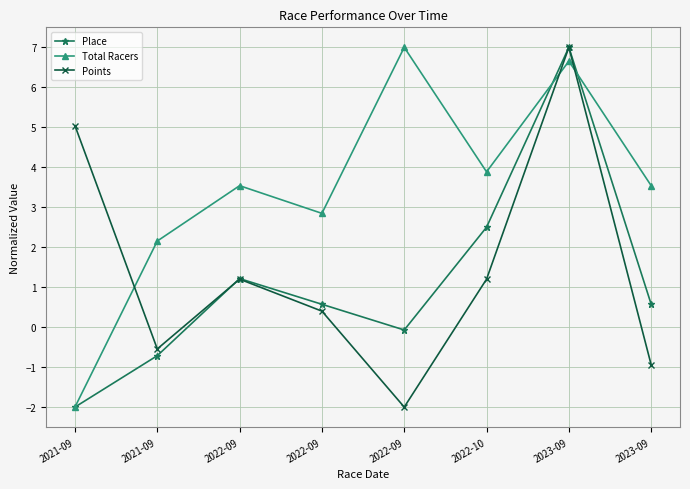

How many values in the Place series are below 0?

3